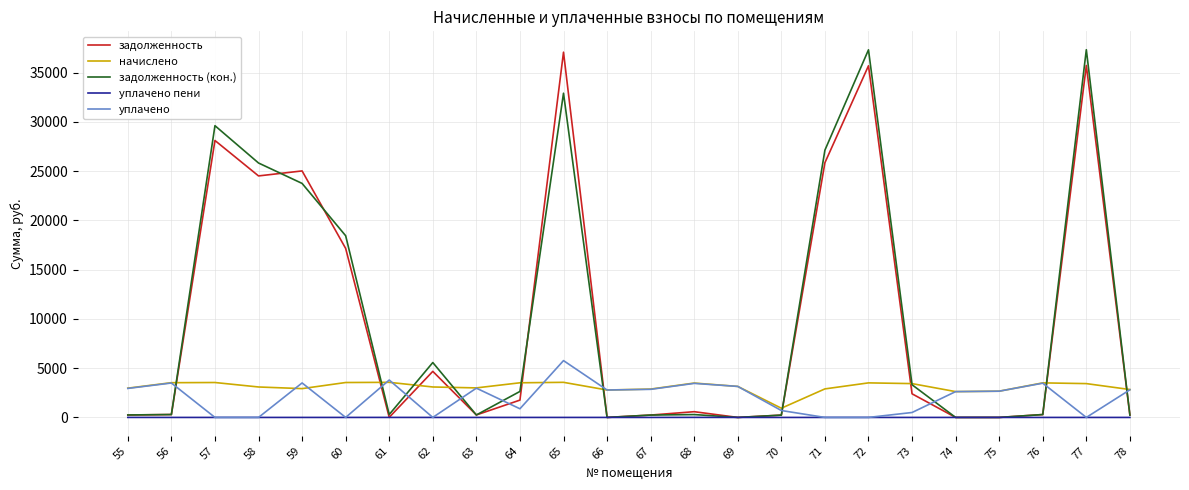

What is the greatest value displayed?

37319.8